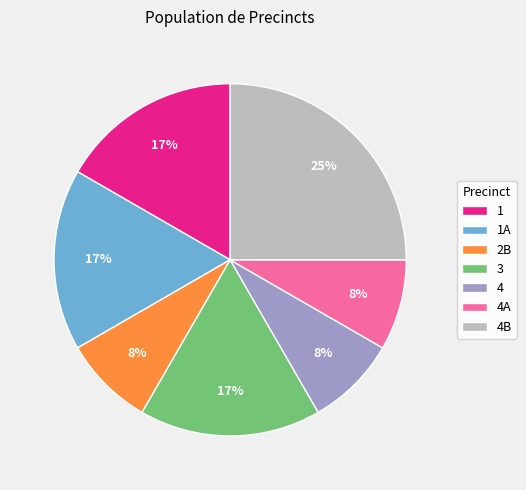

What is the largest slice in the pie chart?

4B